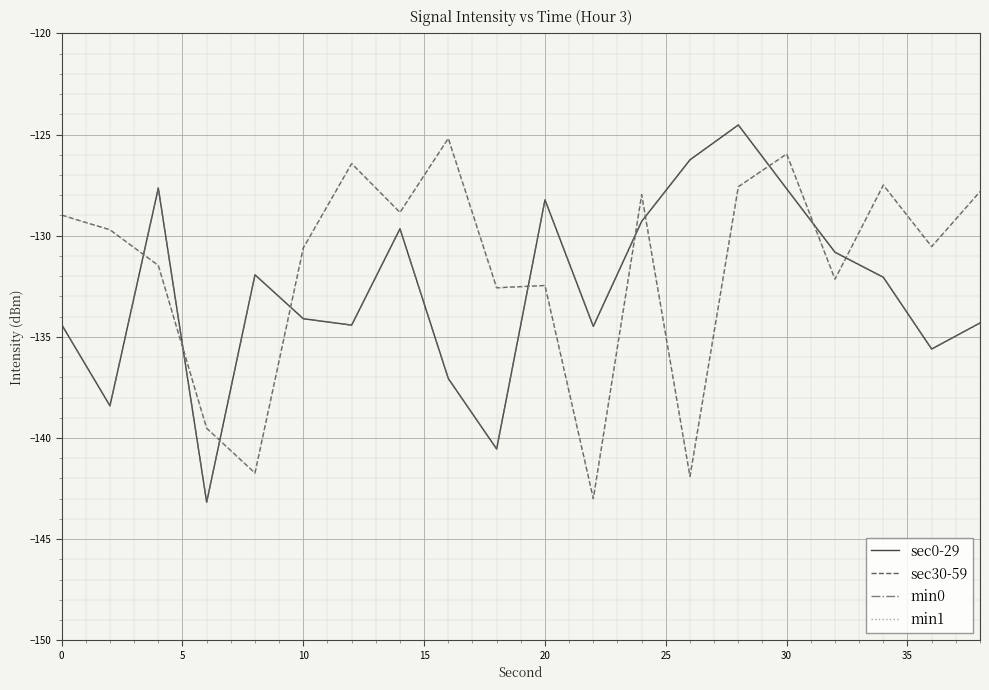

Does the chart display data point markers on the line(s)?

No